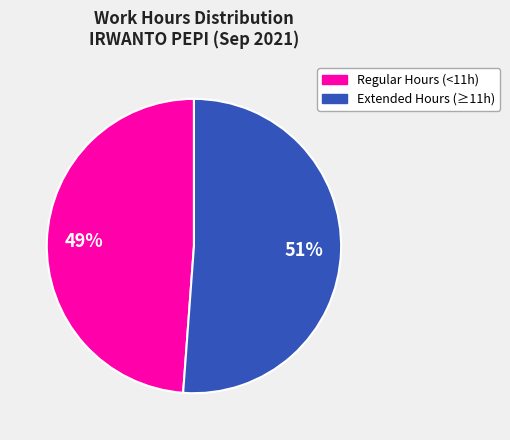

To the nearest percent, what is the average slice percentage?

50%